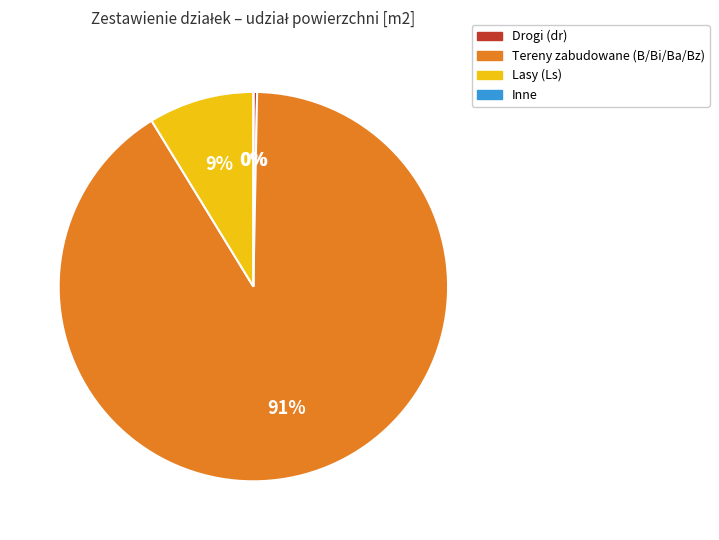

Is there a majority slice in this chart?

Yes